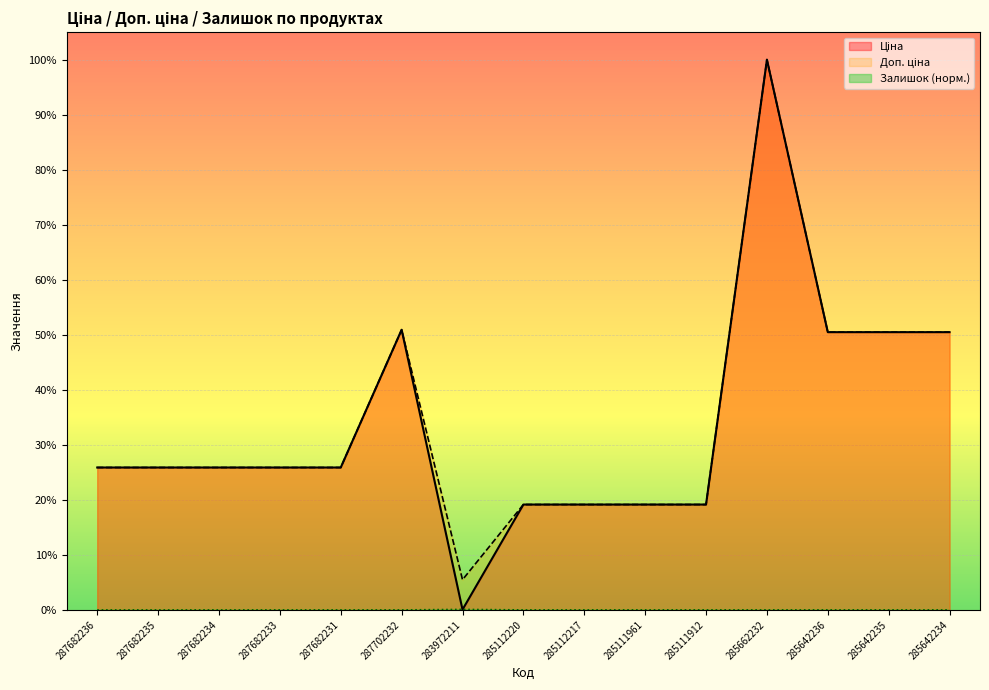

Reading right to left, list all the values displayed in this chart.

Ціна: 0.5	0.5	0.5	1.0	0.2	0.2	0.2	0.2	0.0	0.5	0.3	0.3	0.3	0.3	0.3
Доп. ціна: 0.5	0.5	0.5	1.0	0.2	0.2	0.2	0.2	0.1	0.5	0.3	0.3	0.3	0.3	0.3
Залишок: 0.0	0.0	0.0	0.0	0.0	0.0	0.0	0.0	0.0	0.0	0.0	0.0	0.0	0.0	0.0